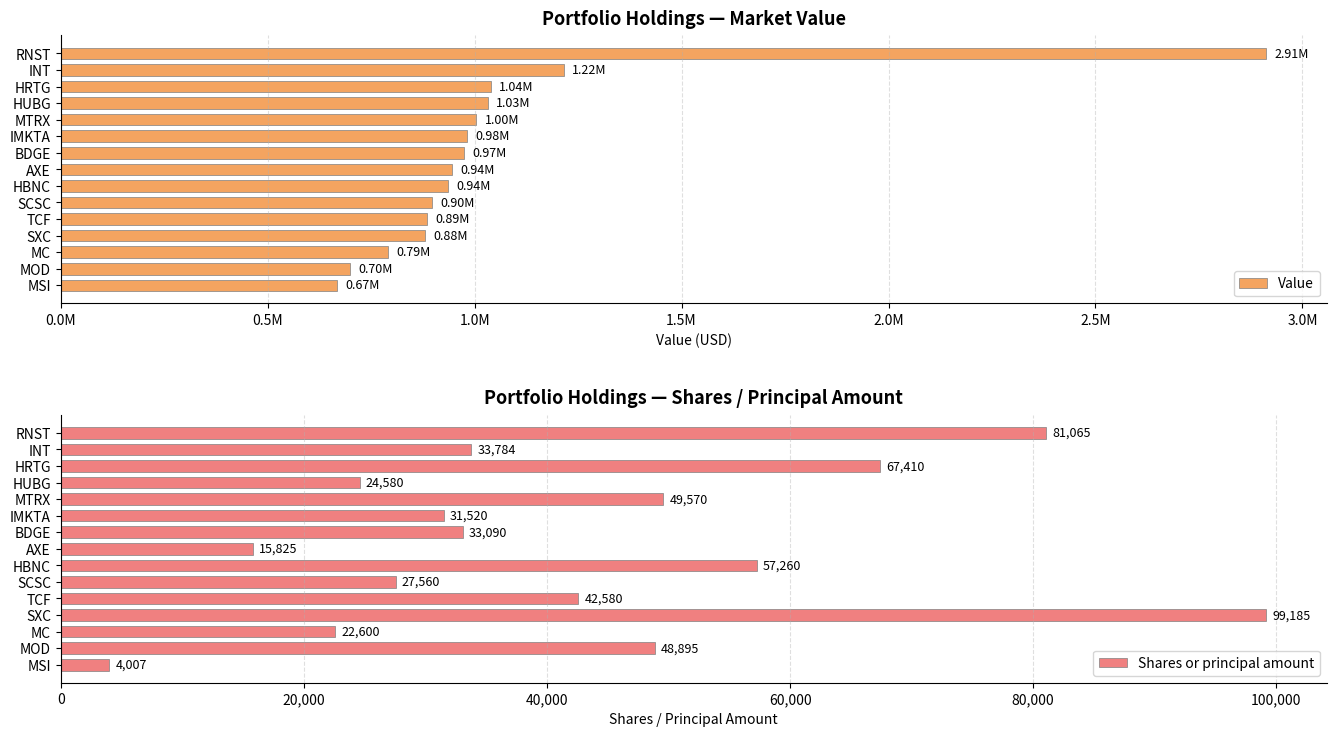

Where is Shares or principal amount nearest to the value 51596?

MTRX